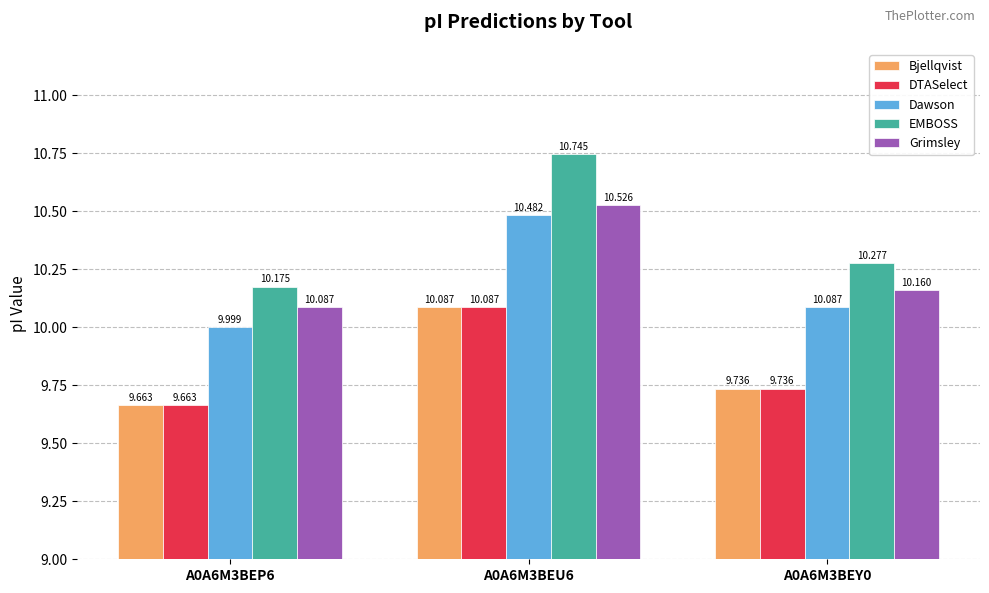

True or false: Dawson has a value of 15.0 at A0A6M3BEP6.

False